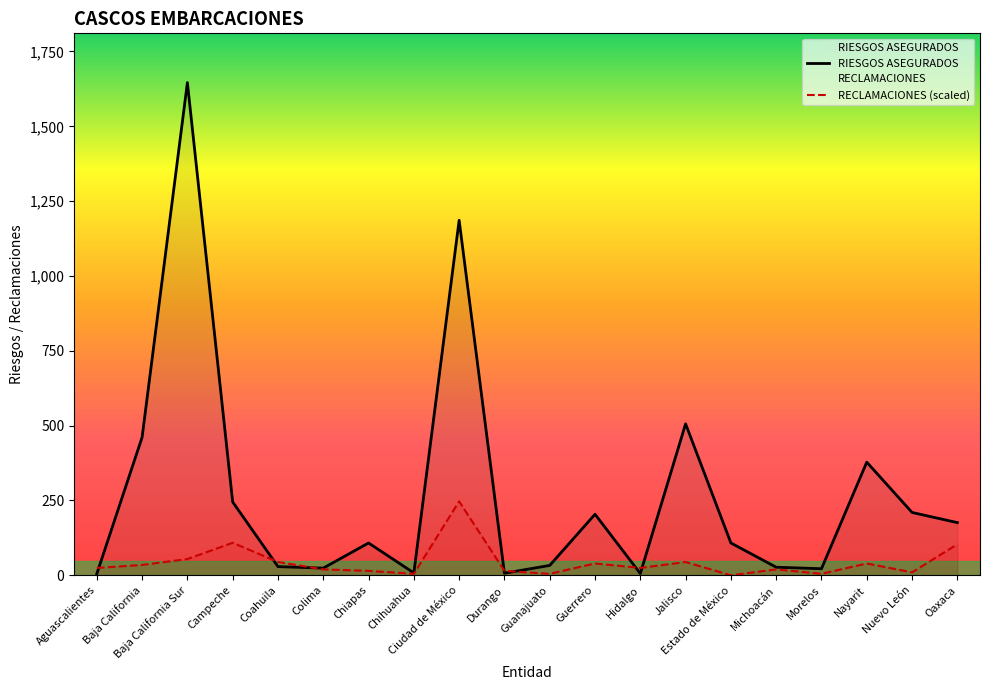

Is it true that RECLAMACIONES (scaled) equals 152.7 at Oaxaca?

False